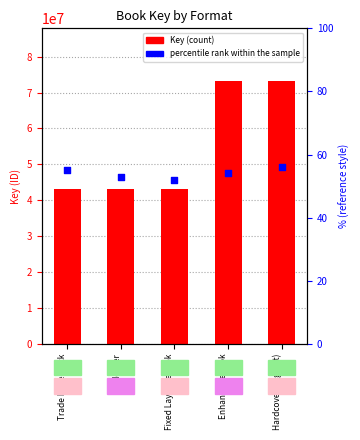

Which series contains the highest Y value?

Key